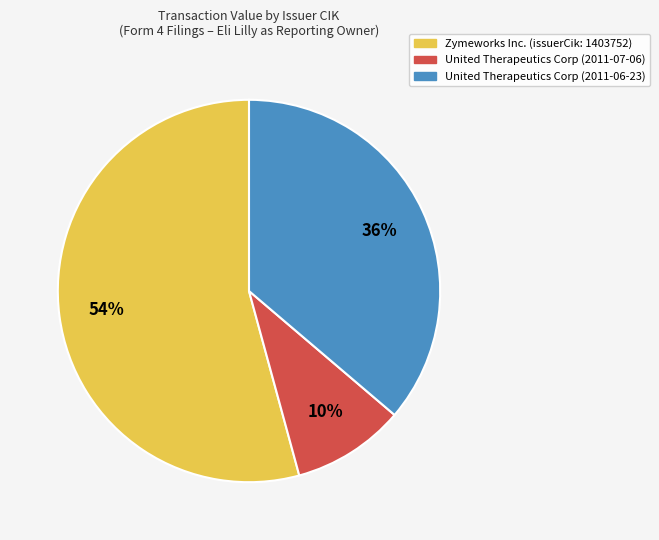

Is there any slice that represents more than half of the pie?

Yes